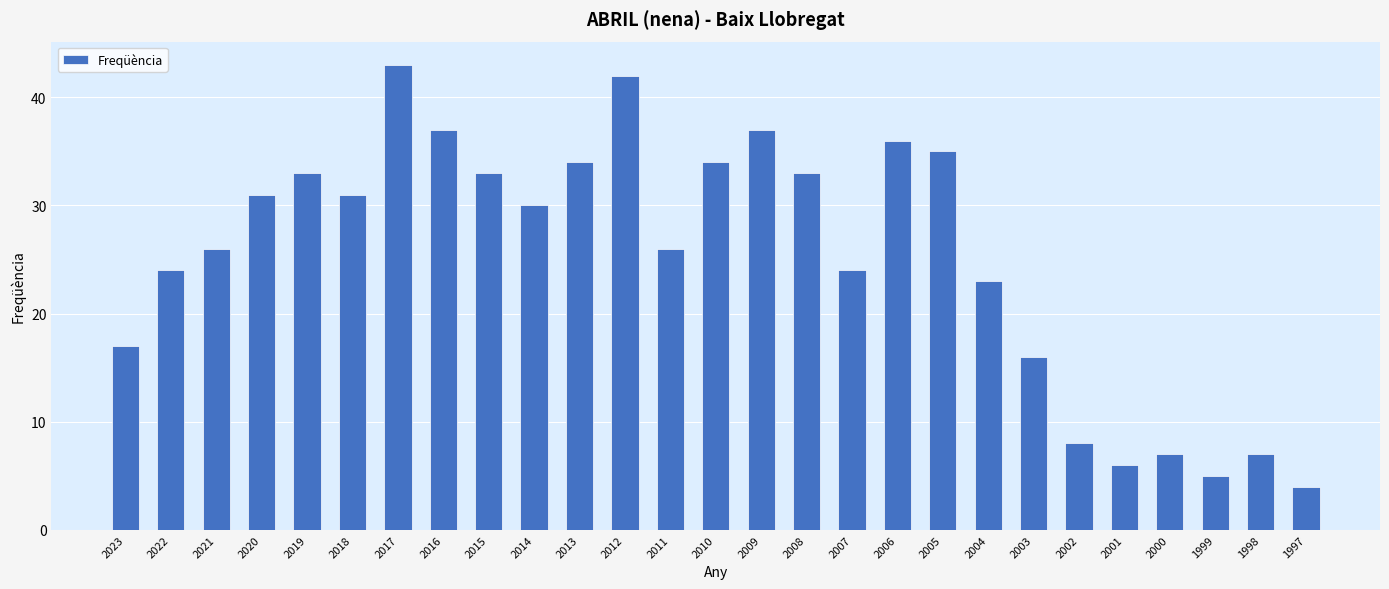

What is the value of the 15th bar from the left?

37